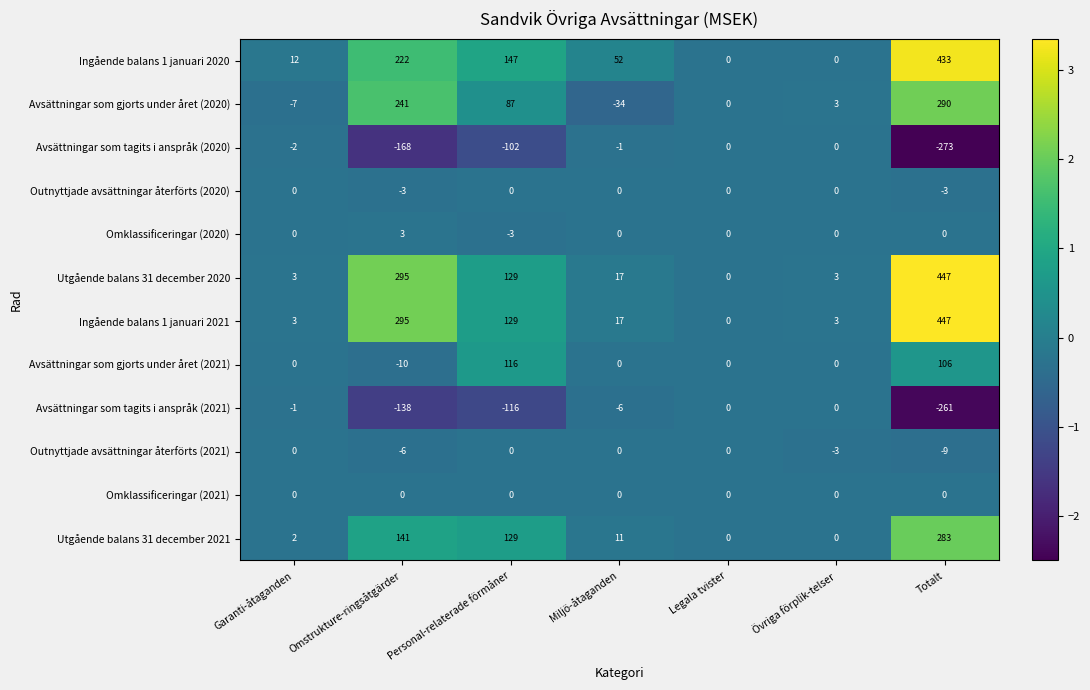

Where does the Avsättningar som tagits i anspråk (2020) series first go above -2?

Miljö-åtaganden